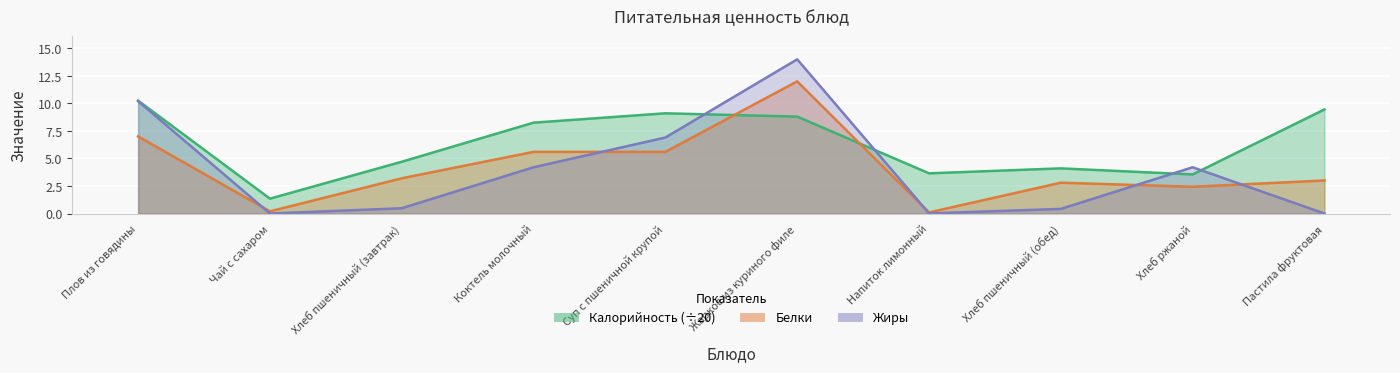

What is the difference between the maximum and minimum values in the Белки series?

11.9